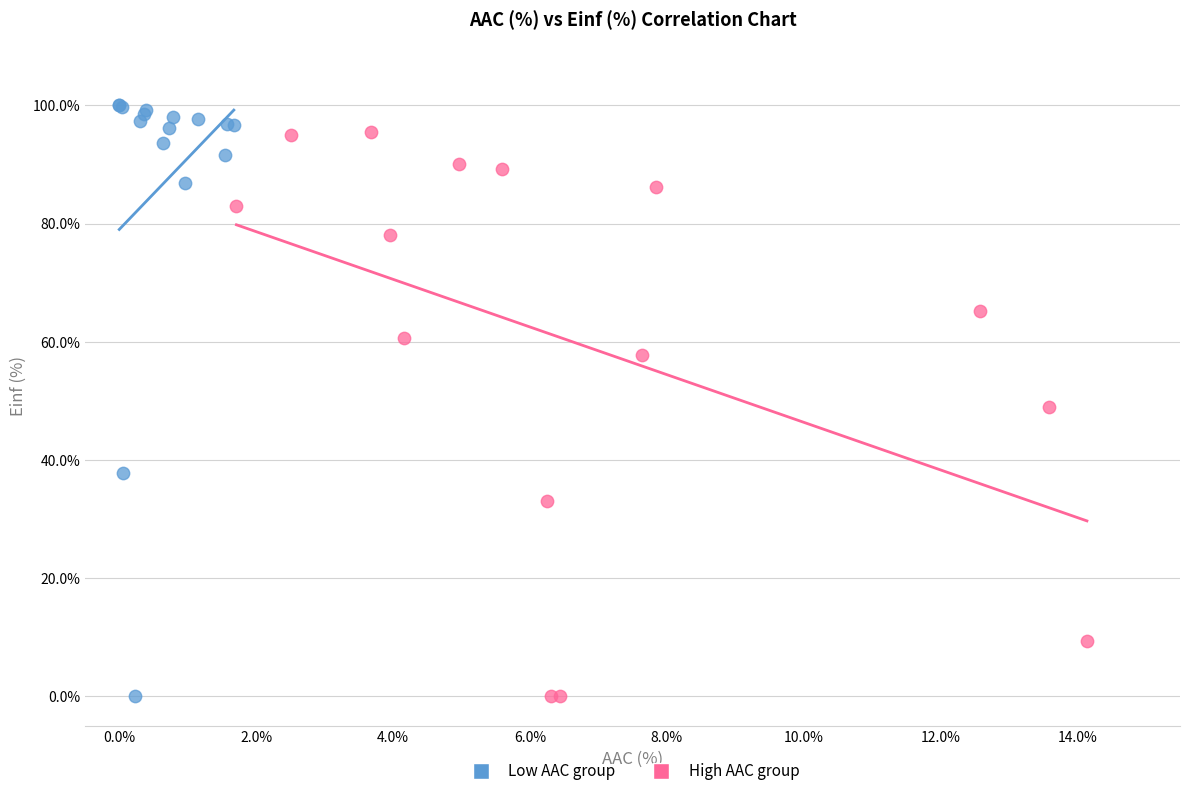

What are all the series names shown in the legend?

Low AAC group, High AAC group